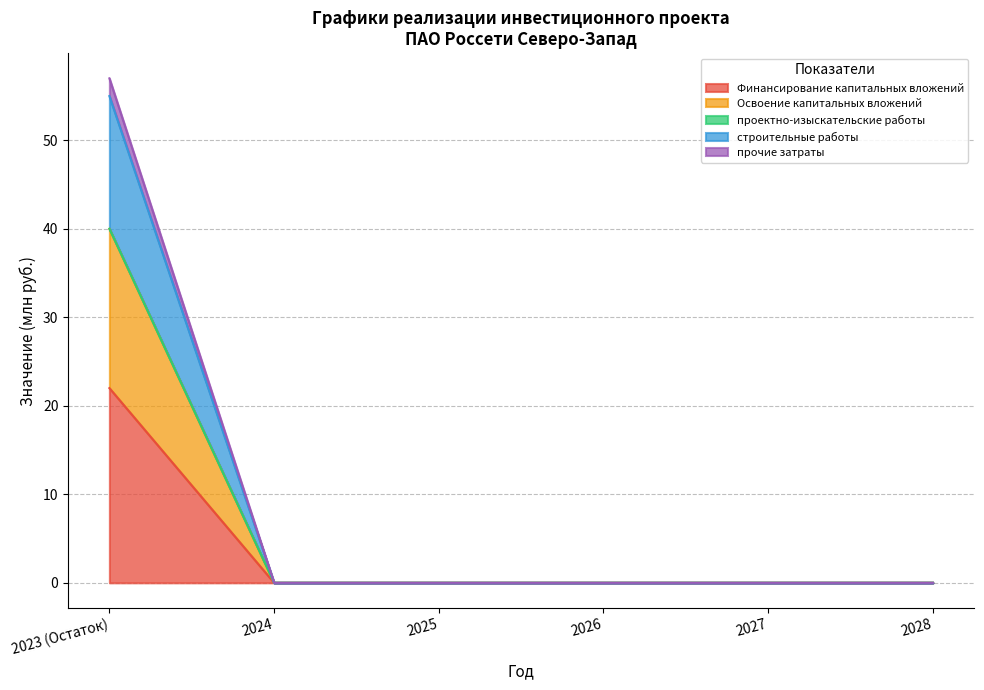

At which category is the sum across all series the highest?

2023 (Остаток)